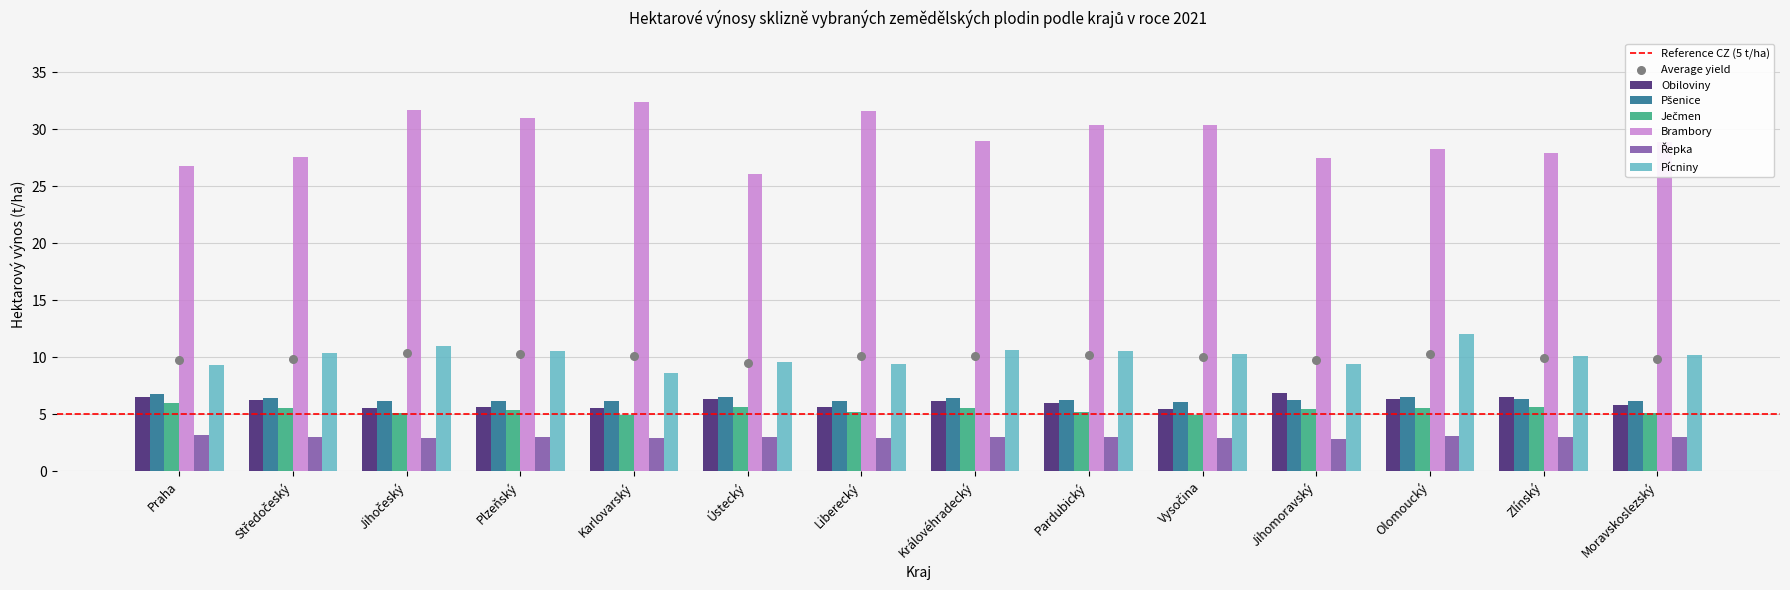

At how many categories does at least one series exceed 3?

14